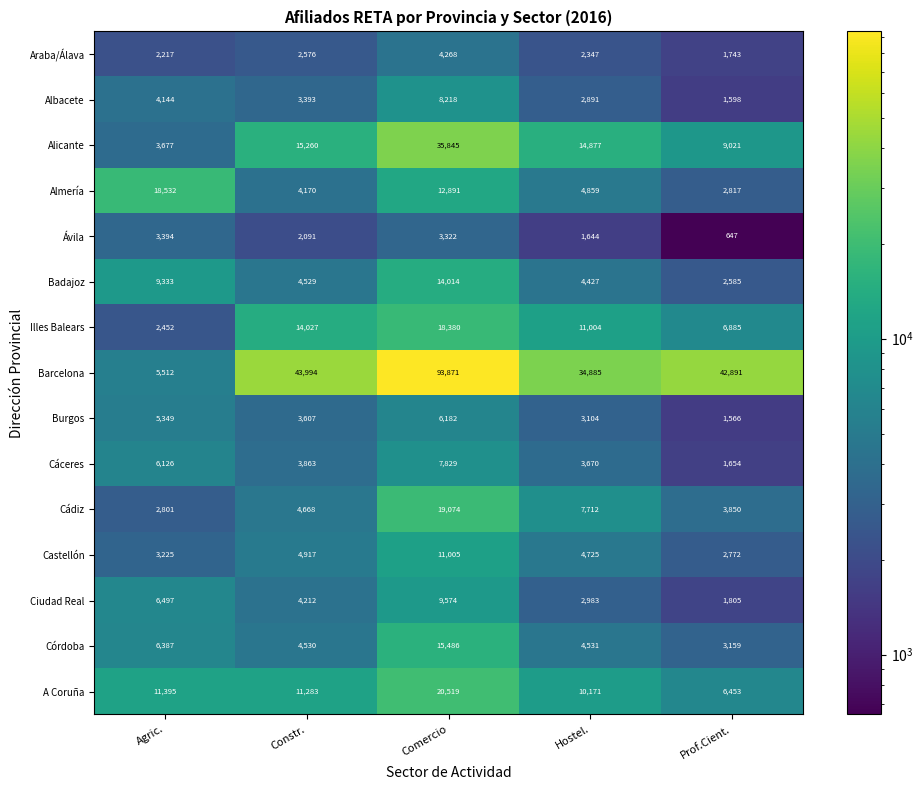

At how many categories does at least one series exceed 21416?

4